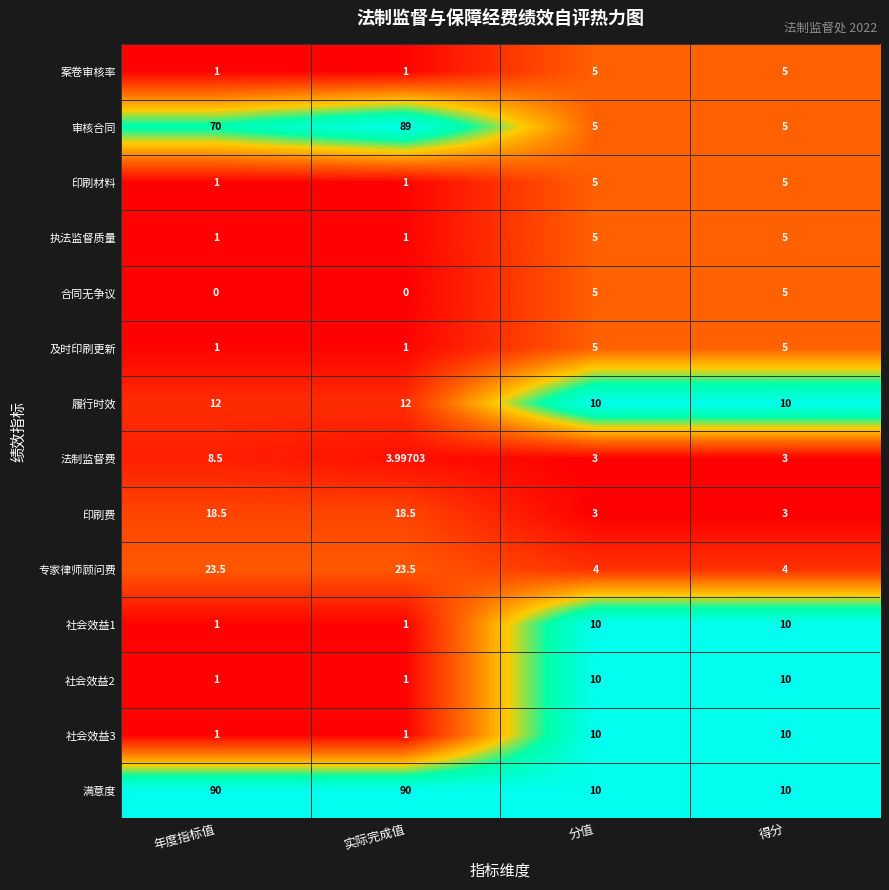

Where is 审核合同 nearest to the value 47?

年度指标值